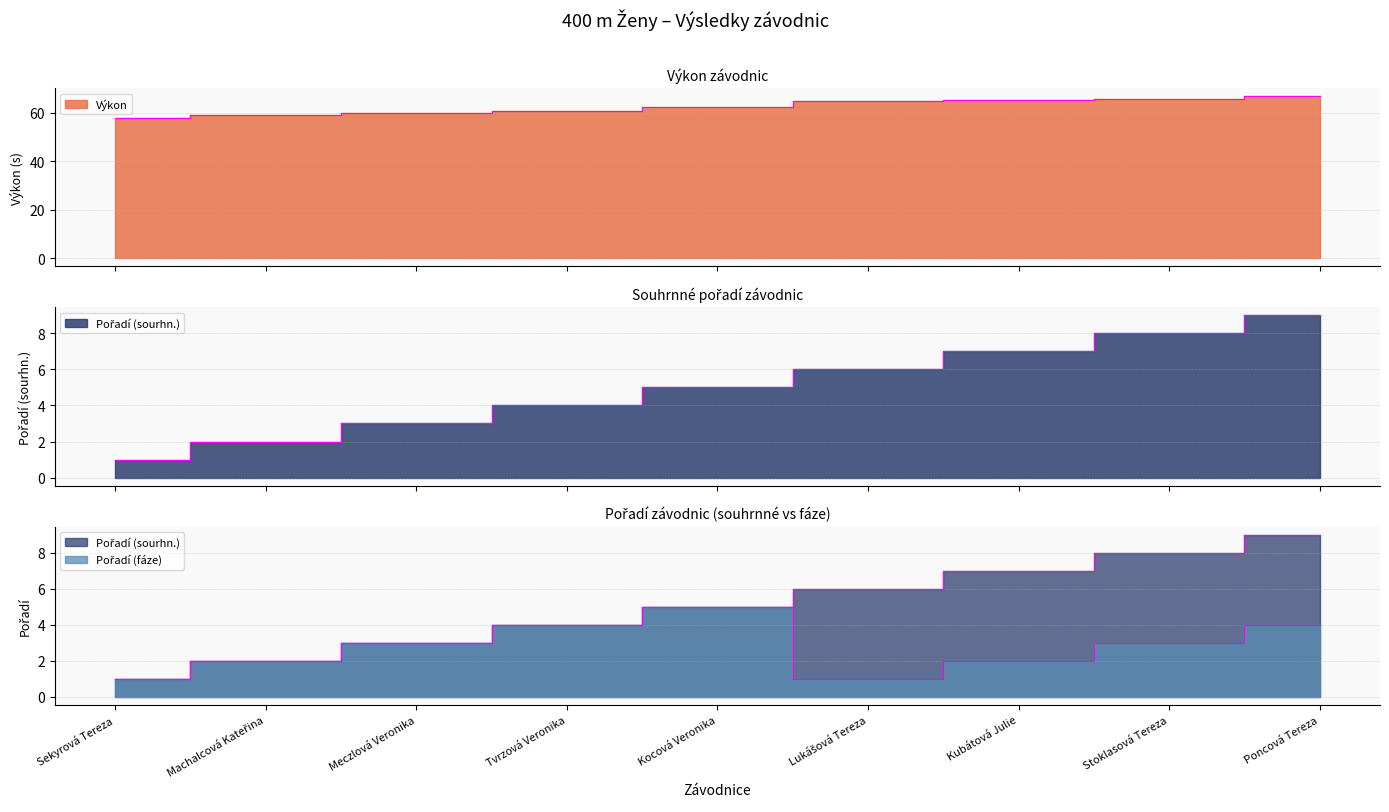

Which category has the highest value in the Pořadí (fáze) series?

Kocová Veronika